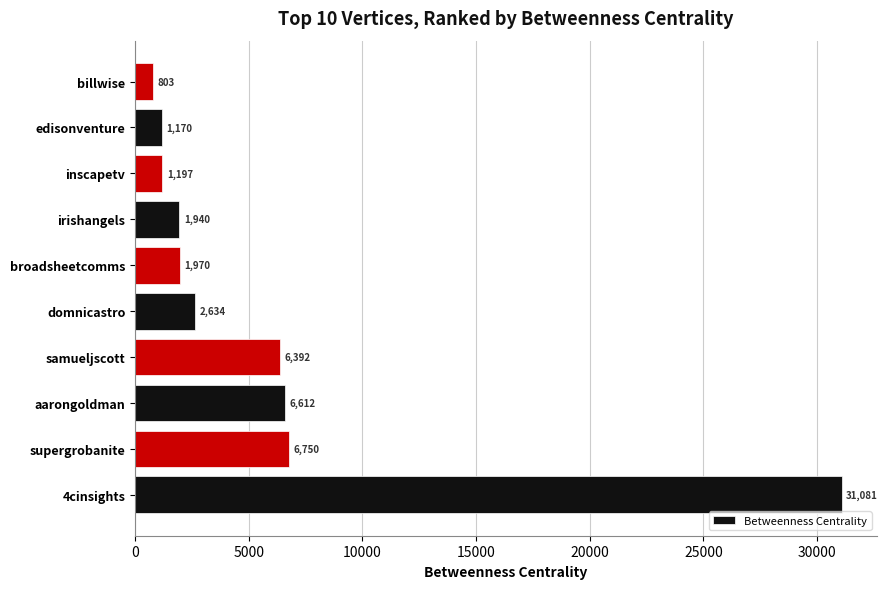

What is the average value?

6054.9